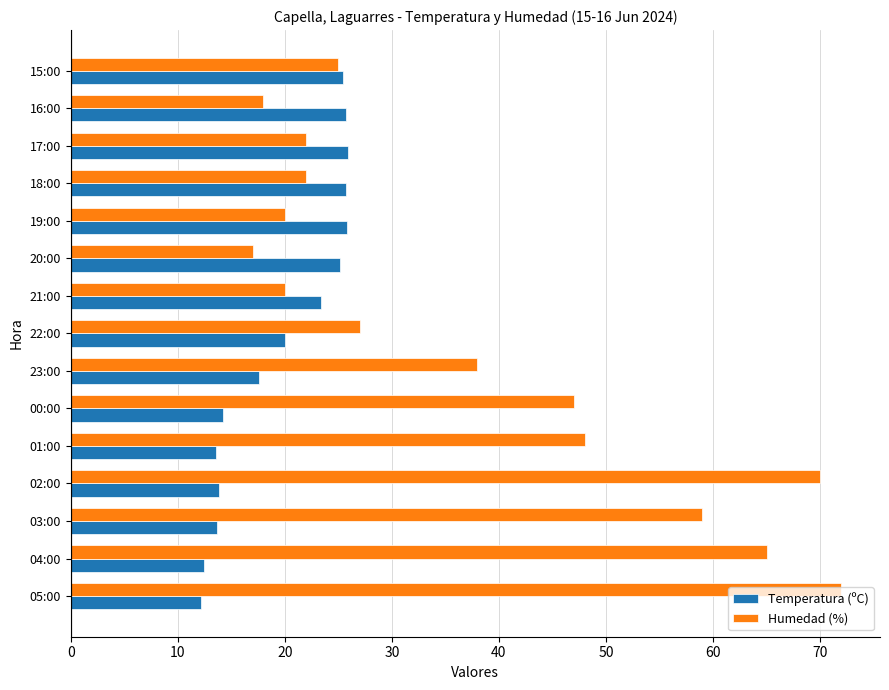

Which series has the largest range (max minus min)?

Humedad (%)